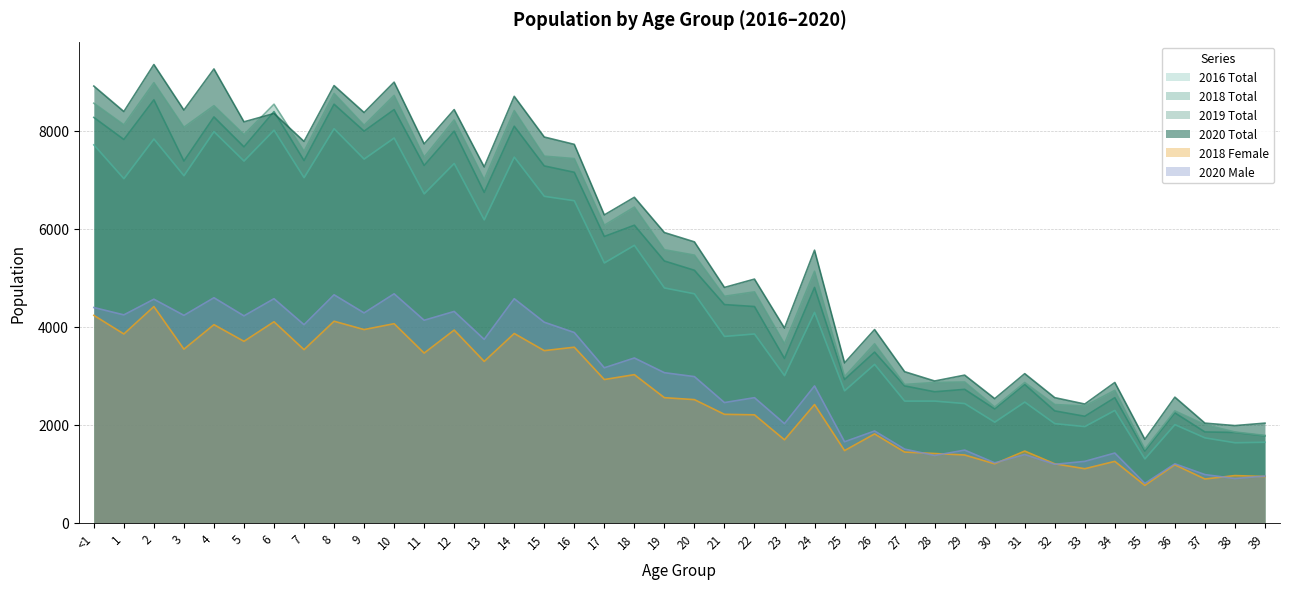

What is the difference between the maximum and minimum values in the 2018 Female series?

3650